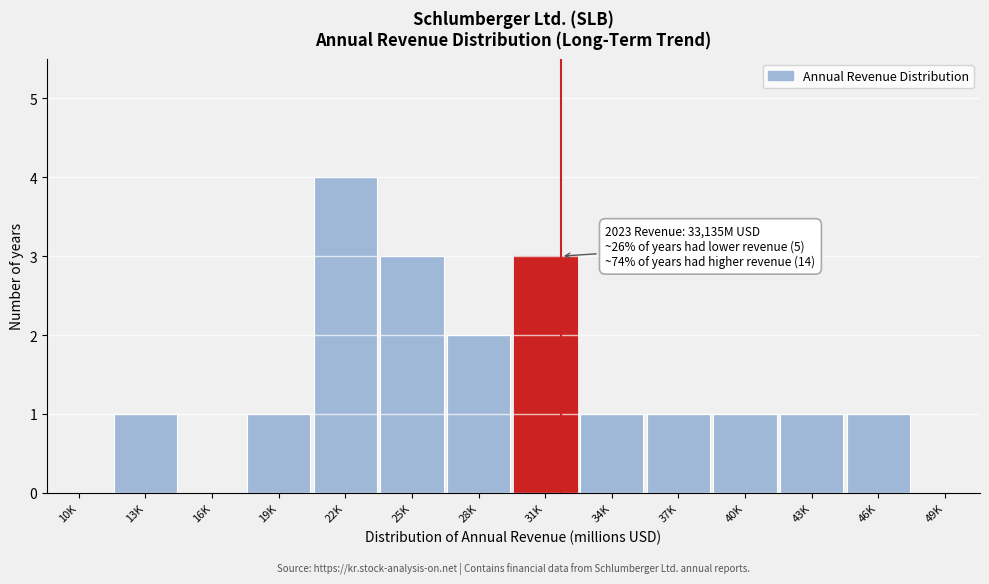

Reading left to right, list all the values displayed in this chart.

10K=0	13K=1	16K=0	19K=1	22K=4	25K=3	28K=2	31K=3	34K=1	37K=1	40K=1	43K=1	46K=1	49K=0